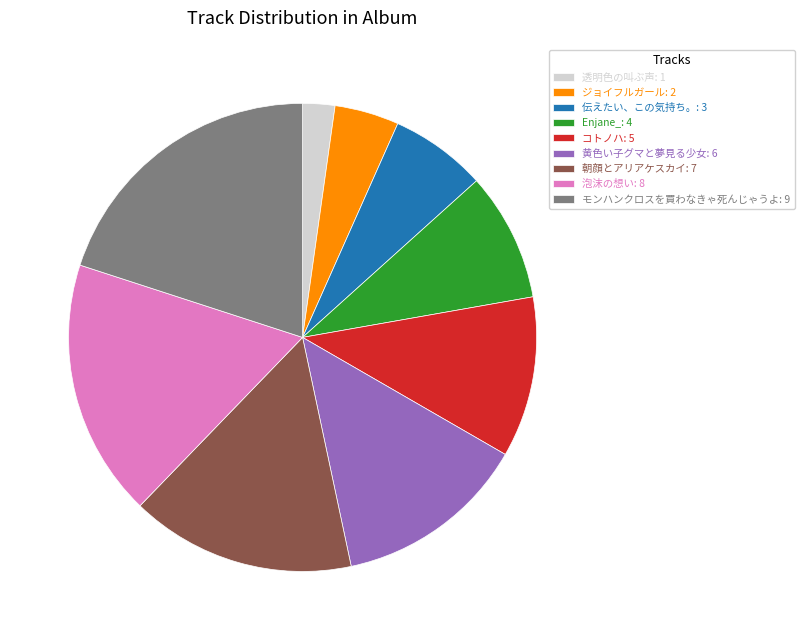

Do ジョイフルガール: 2 and 泡沫の想い: 8 together represent more than half of the pie?

No